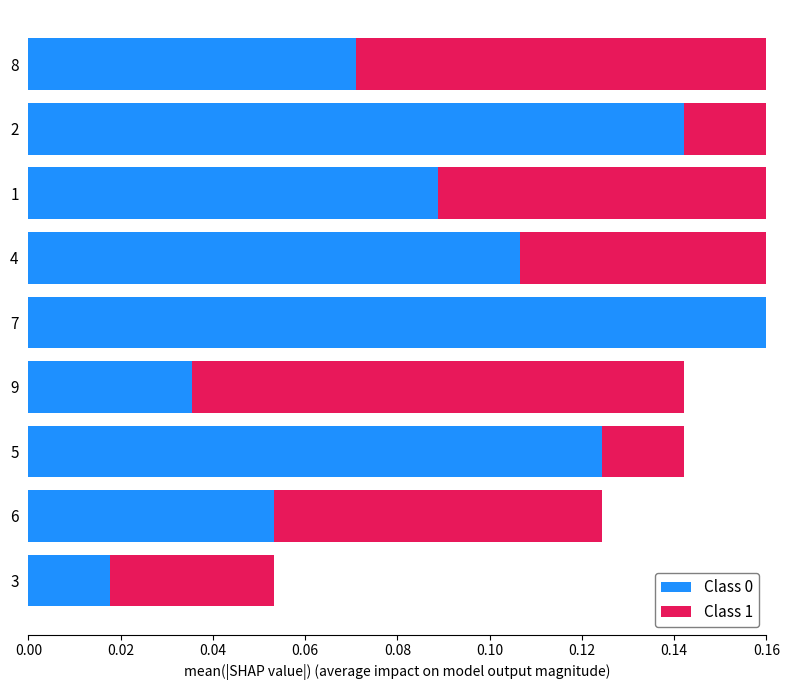

Rank the series at 4 from lowest to highest value.

Class 0, Class 1